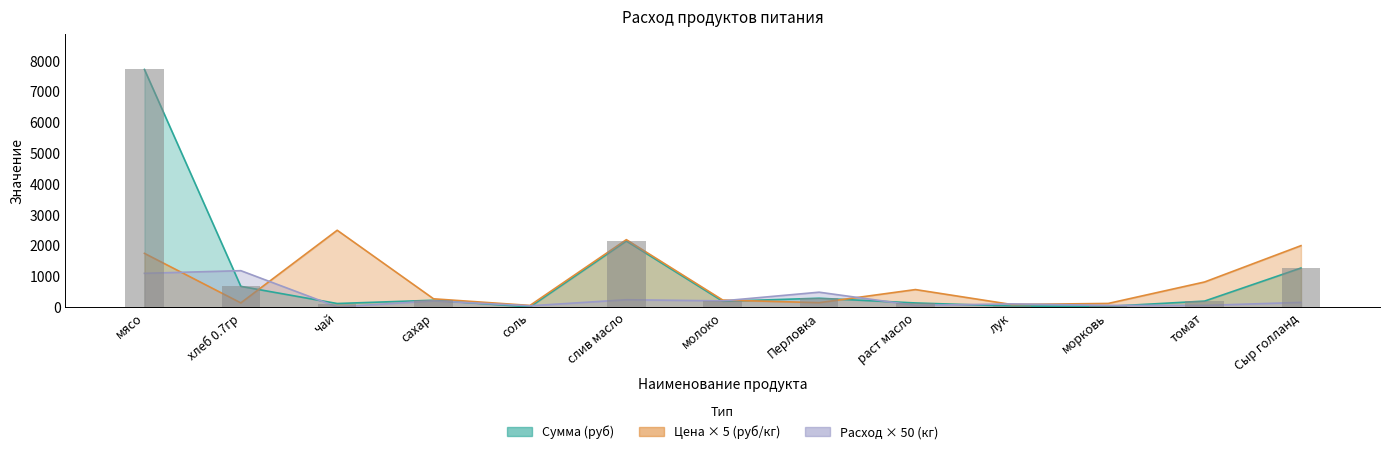

Which category has the highest value in the Цена (руб/кг) series?

чай